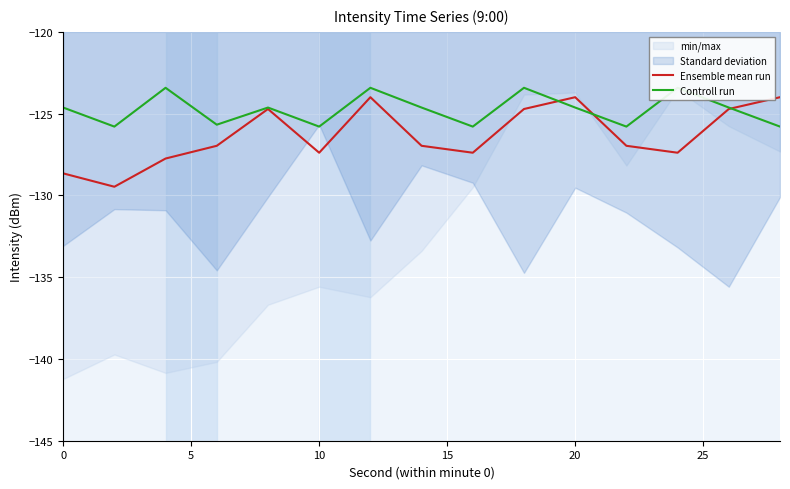

What is the highest value of the Ensemble mean run series?

-124.0